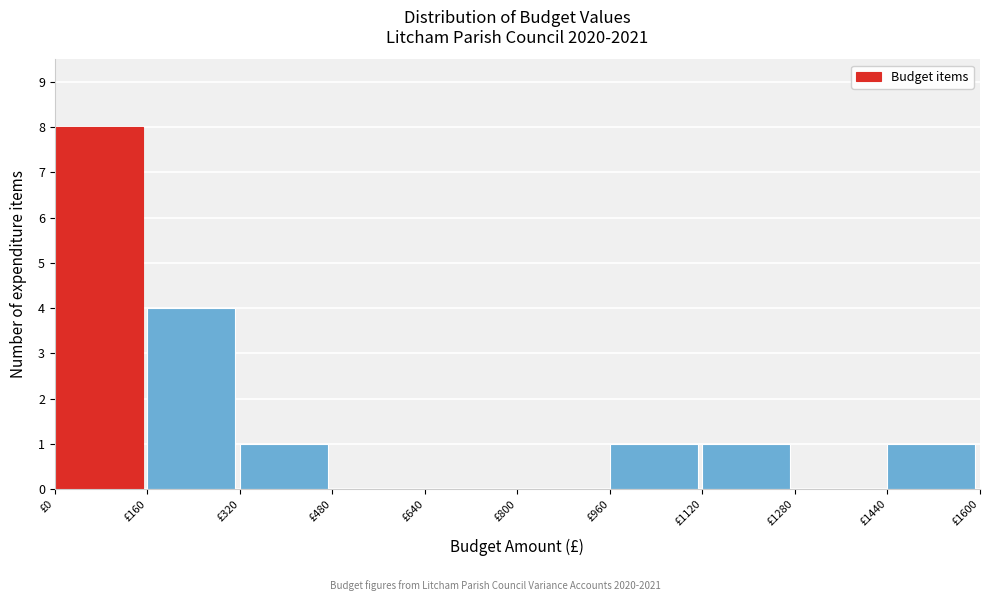

Reading left to right, list every bar in this chart as the range it spans on the x-axis followed by its height. The values are not printed on the chart, so give them approximately, as read against the axis.

0 to 160: 8
160 to 320: 4
320 to 480: 1
480 to 640: 0
640 to 800: 0
800 to 960: 0
960 to 1120: 1
1120 to 1280: 1
1280 to 1440: 0
1440 to 1600: 1